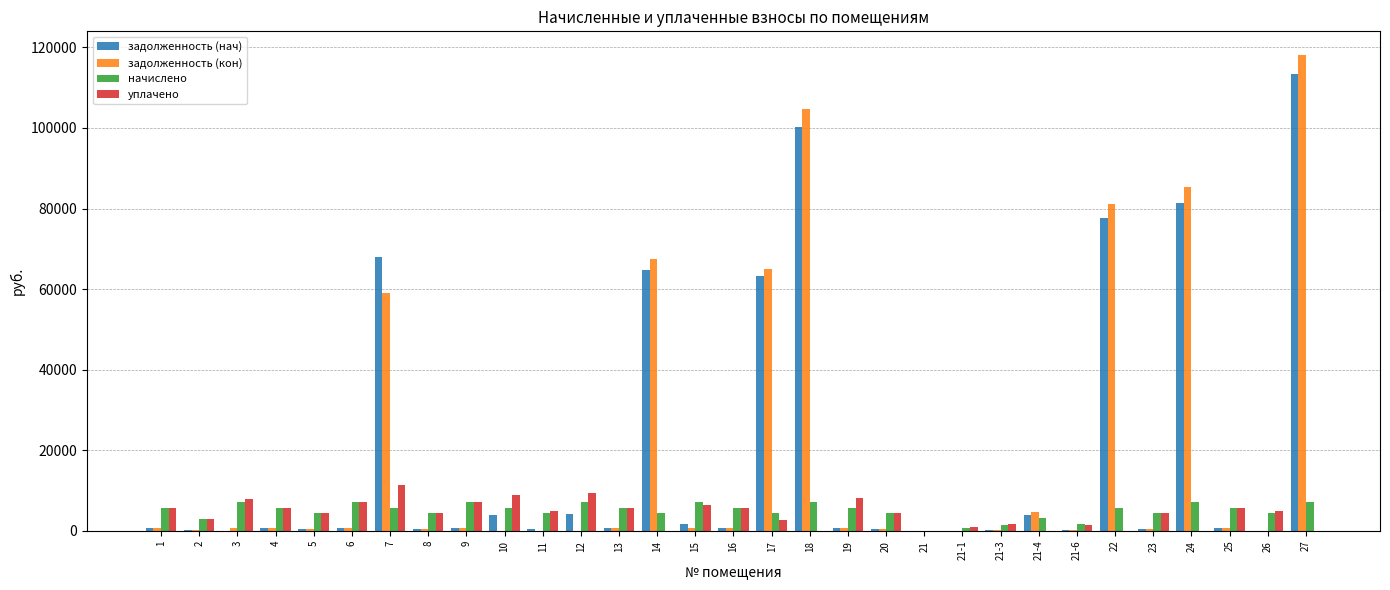

How many groups of bars are there?

31